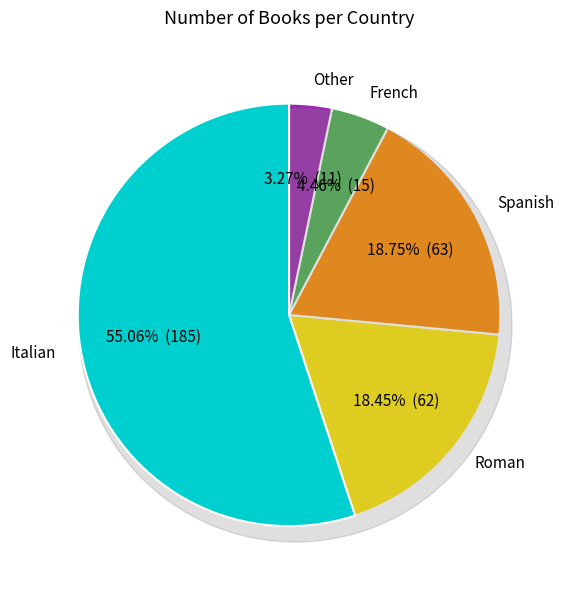

To the nearest percent, what is the average slice percentage?

20%